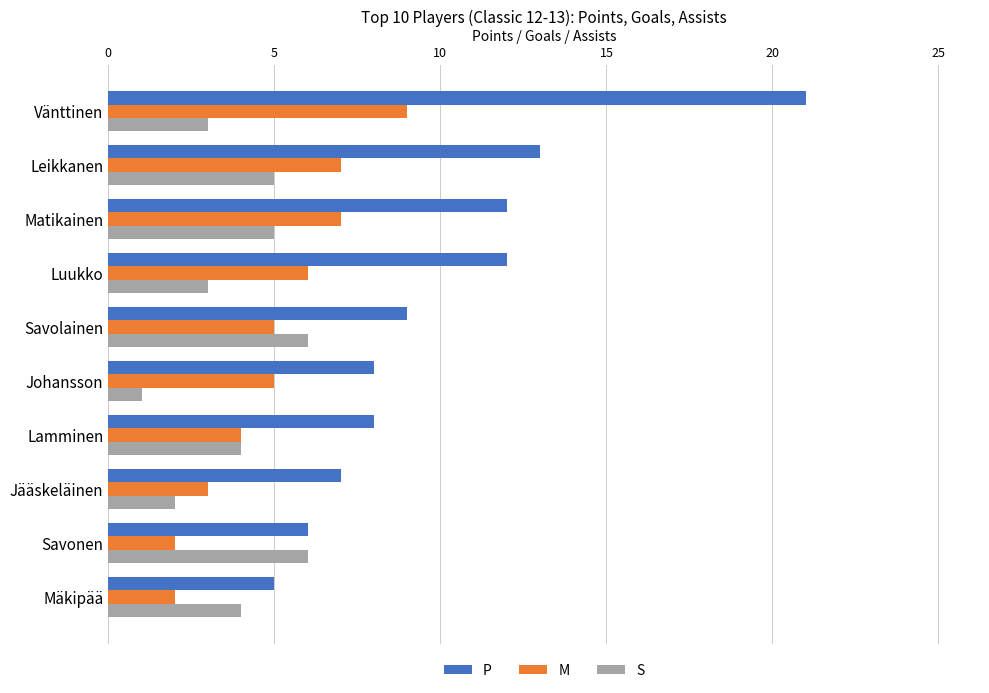

Which series has the largest total across all categories?

P